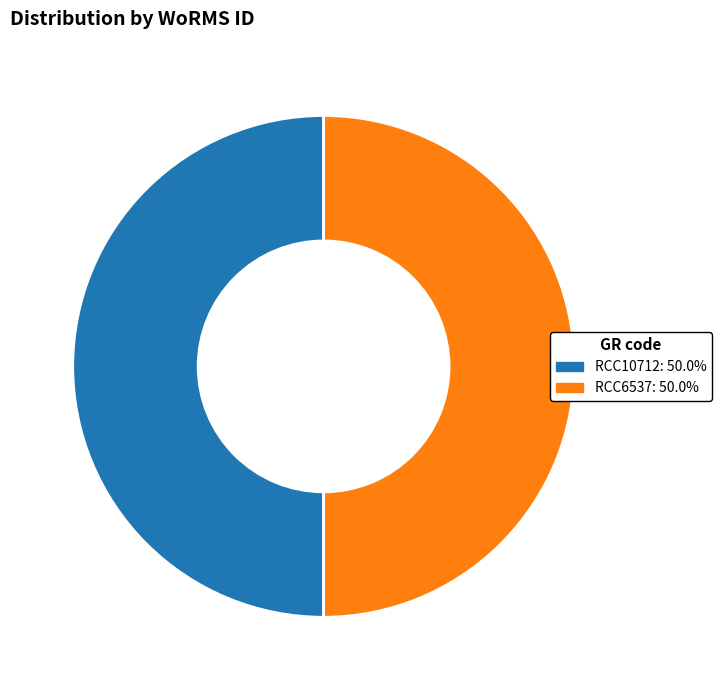

Approximately how many times larger is the value at RCC6537 compared to RCC10712?

1.0